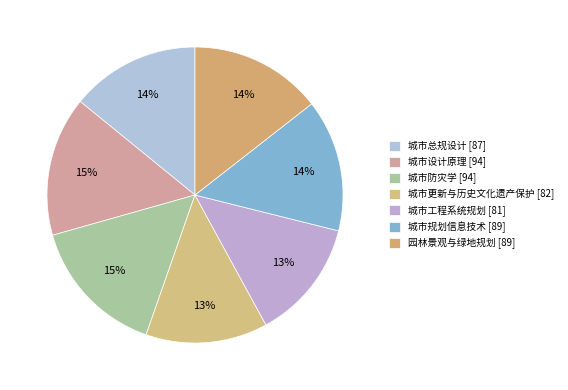

What percentage is the 城市规划信息技术 slice, to the nearest percent?

14%